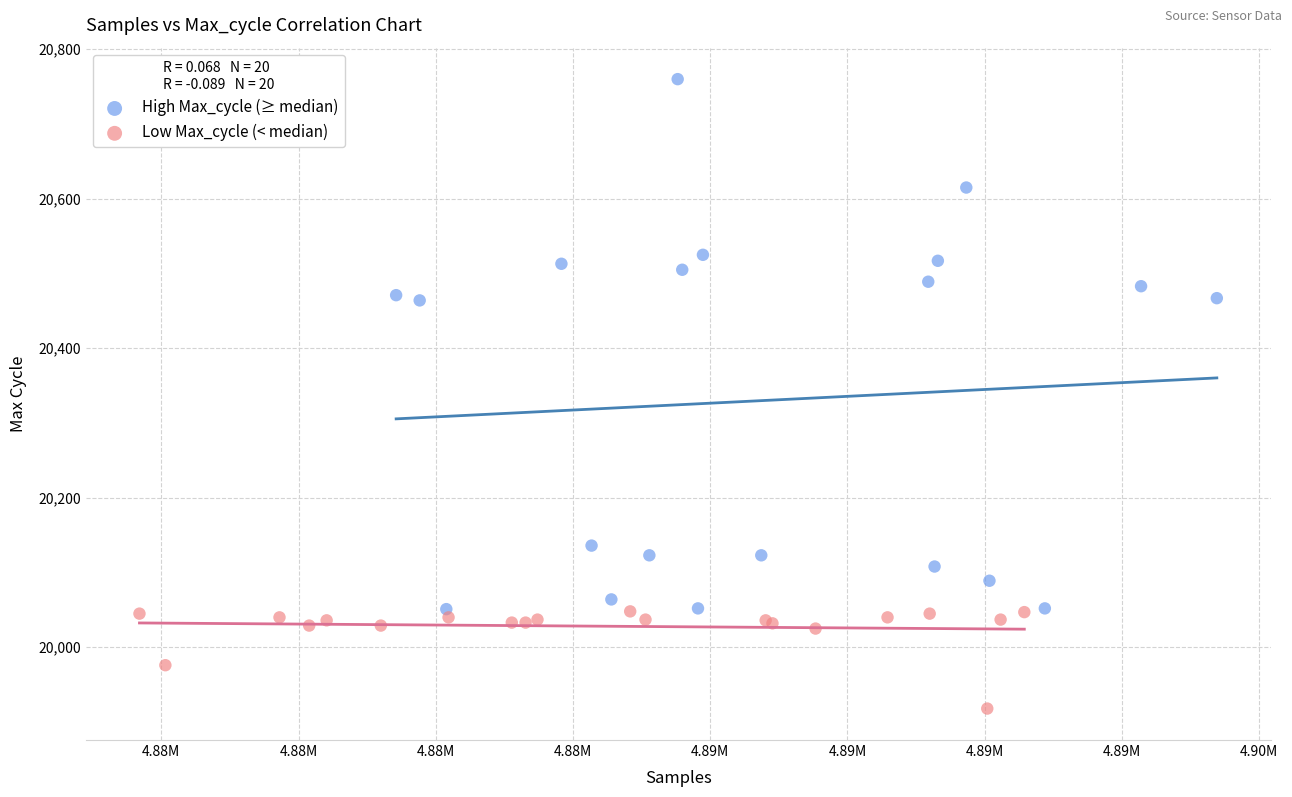

Which series contains the lowest Y value?

Low Max_cycle (< median)